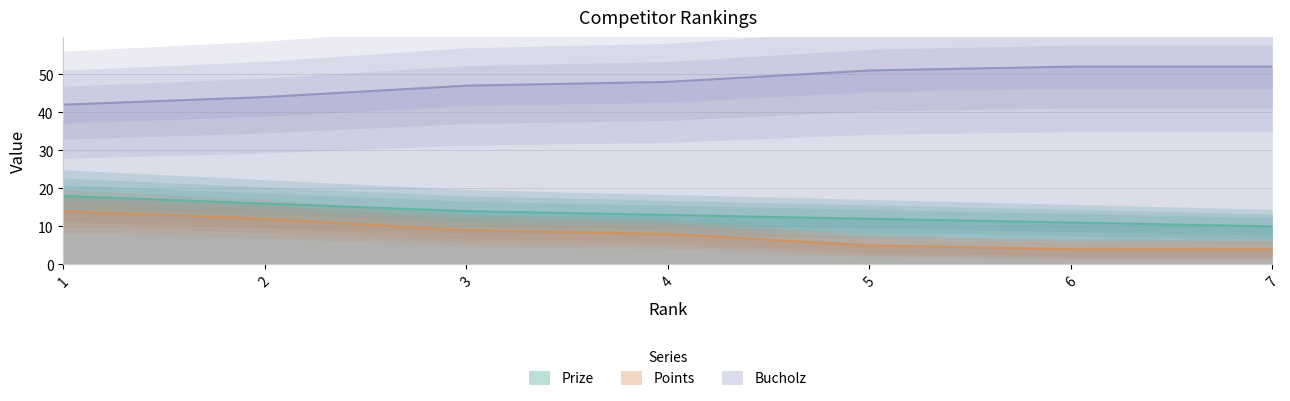

True or false: Points has a value of 6 at 7.

False